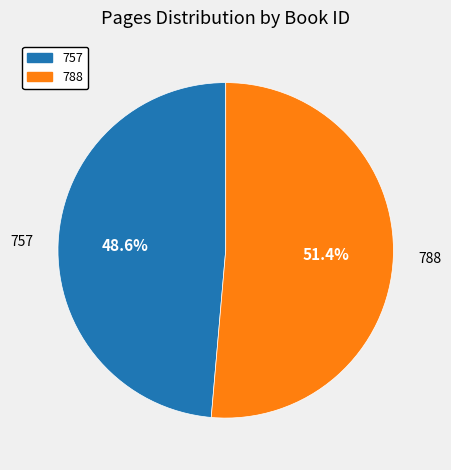

Which has a higher value, 757 or 788?

788